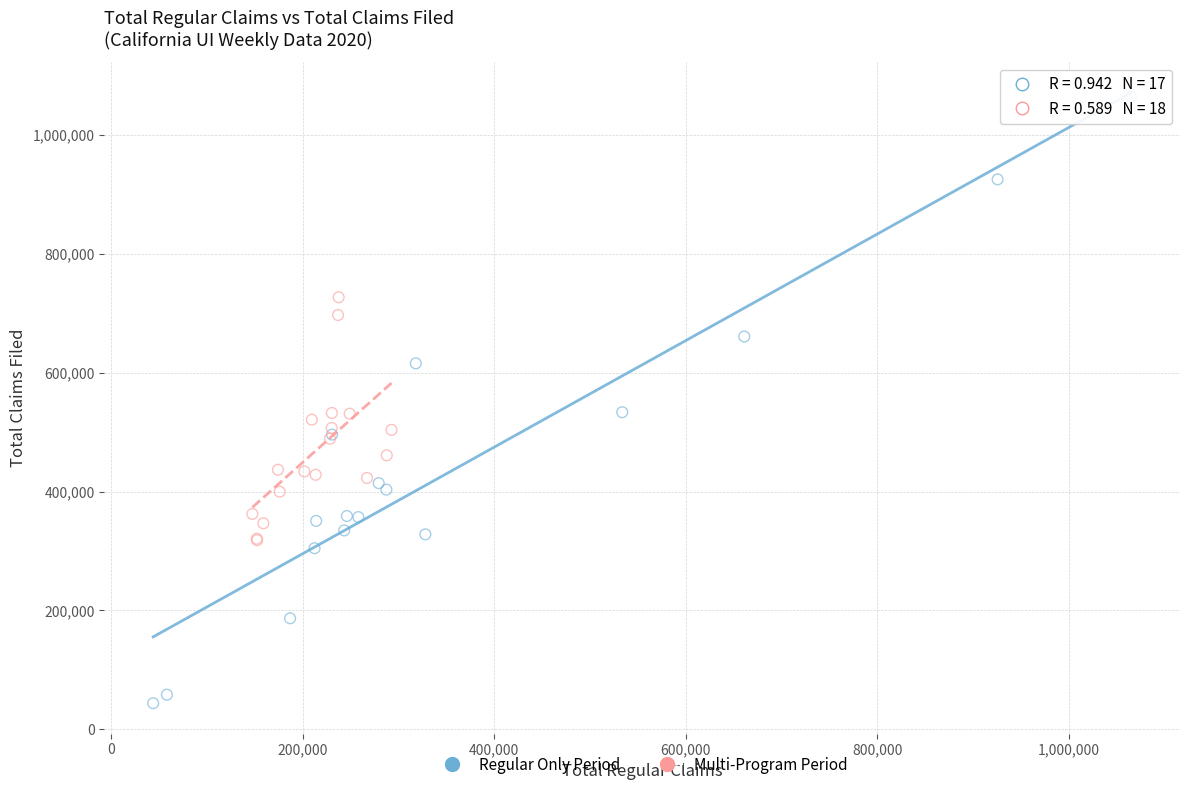

Which series reaches the maximum Y coordinate?

Regular Only Period